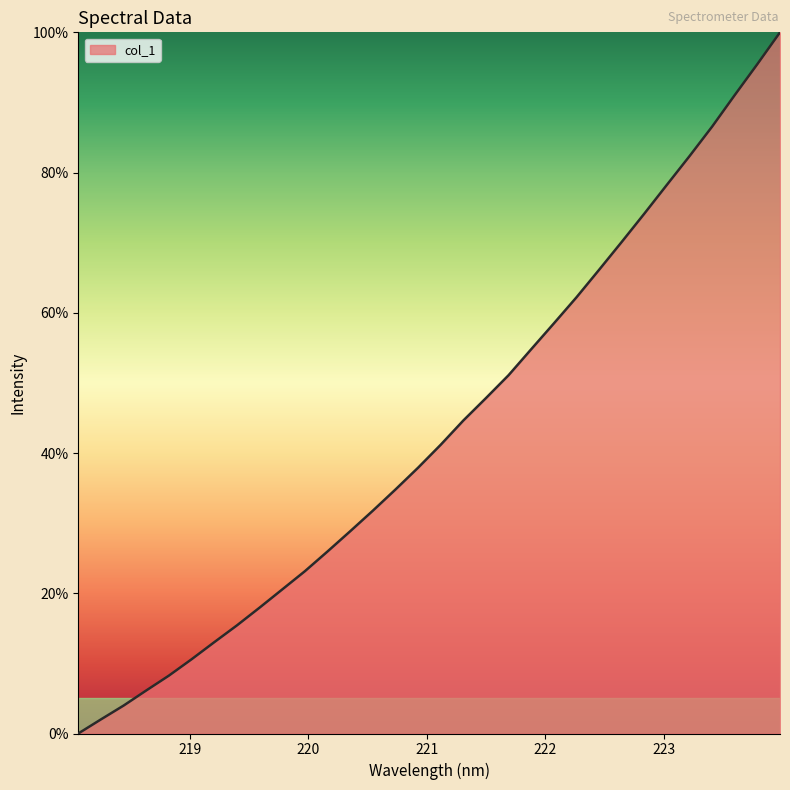

What is the greatest value displayed?

100.0